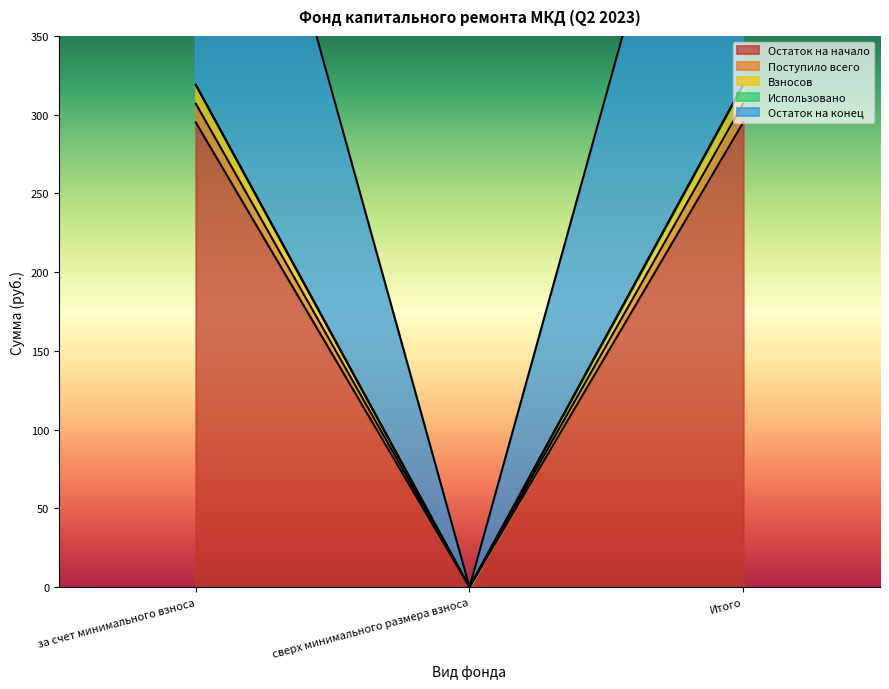

Rank the categories by Поступило всего value from highest to lowest.

за счет минимального взноса, Итого, сверх минимального размера взноса